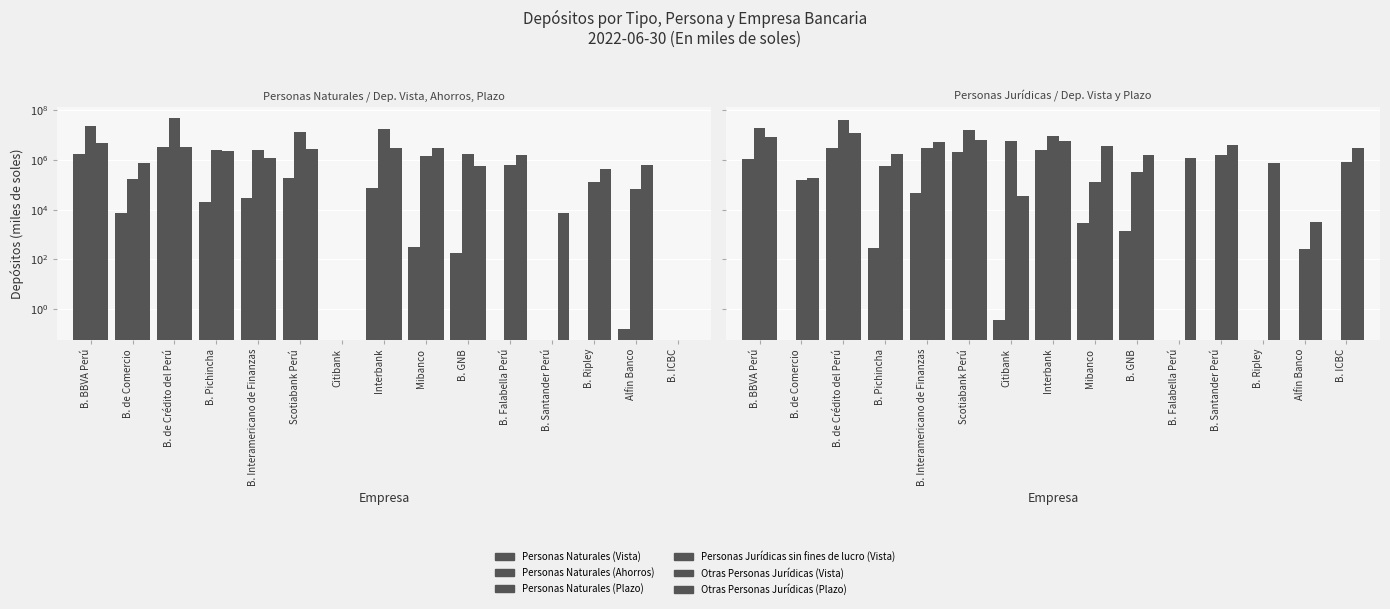

Which series has the largest range (max minus min)?

Personas Naturales (Ahorros)